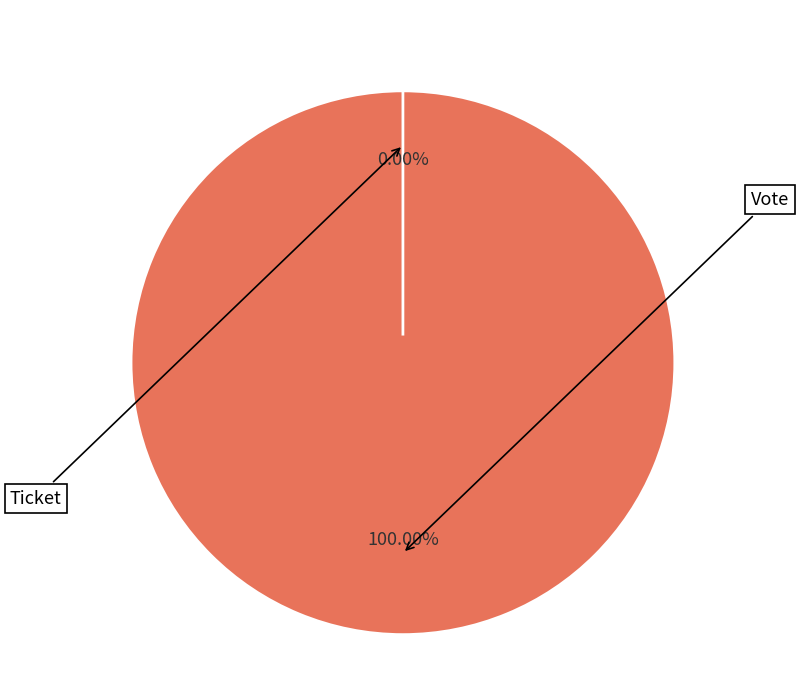

Does Ticket account for over 50% of the chart?

No